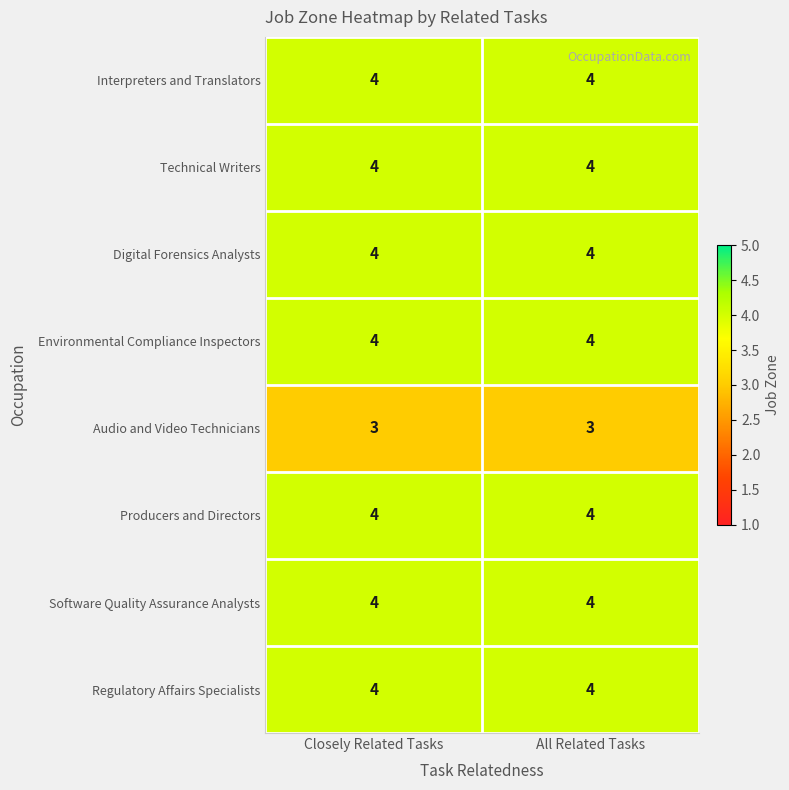

What is the sum of the Environmental Compliance Inspectors values at Closely Related Tasks and All Related Tasks?

8